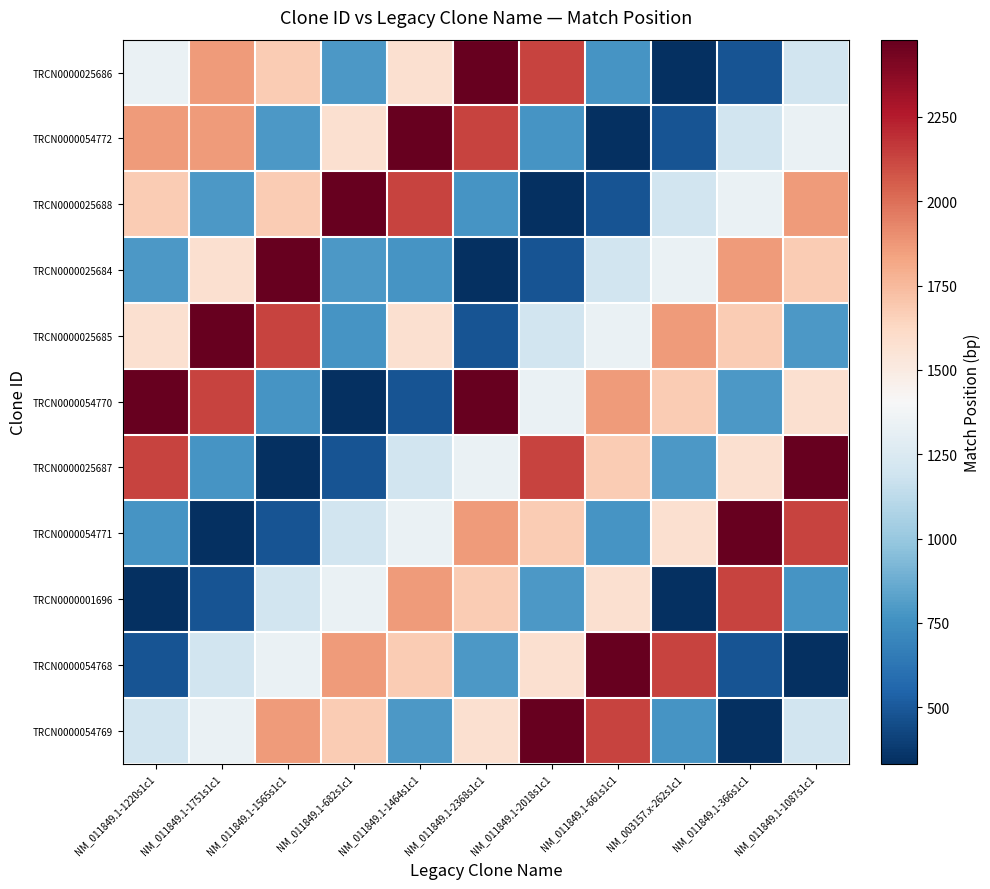

Which category has the highest value across all series?

NM_011849.1-2368s1c1